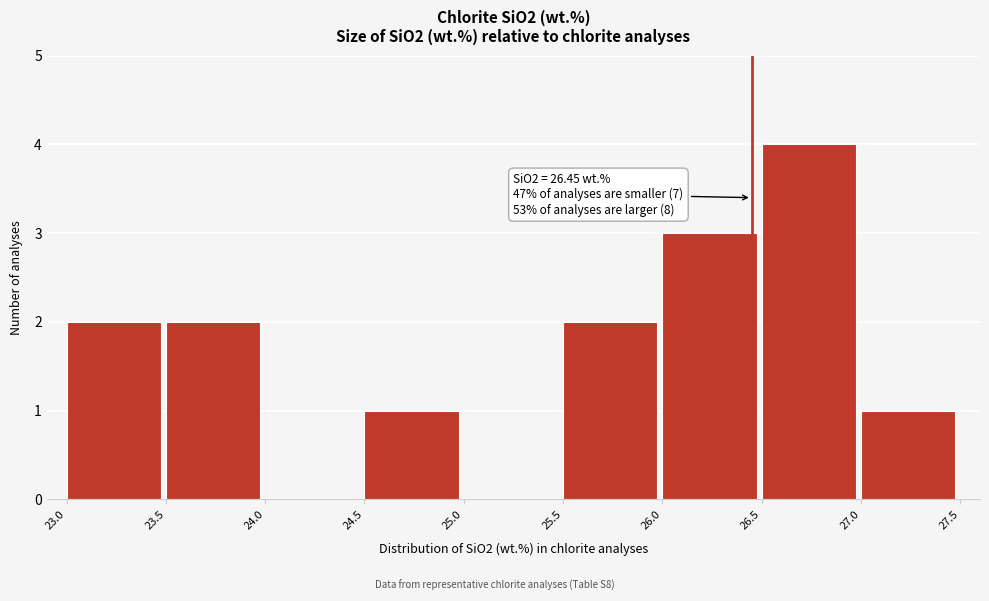

Which range on the x-axis has the tallest bar?

26.5 to 27.0